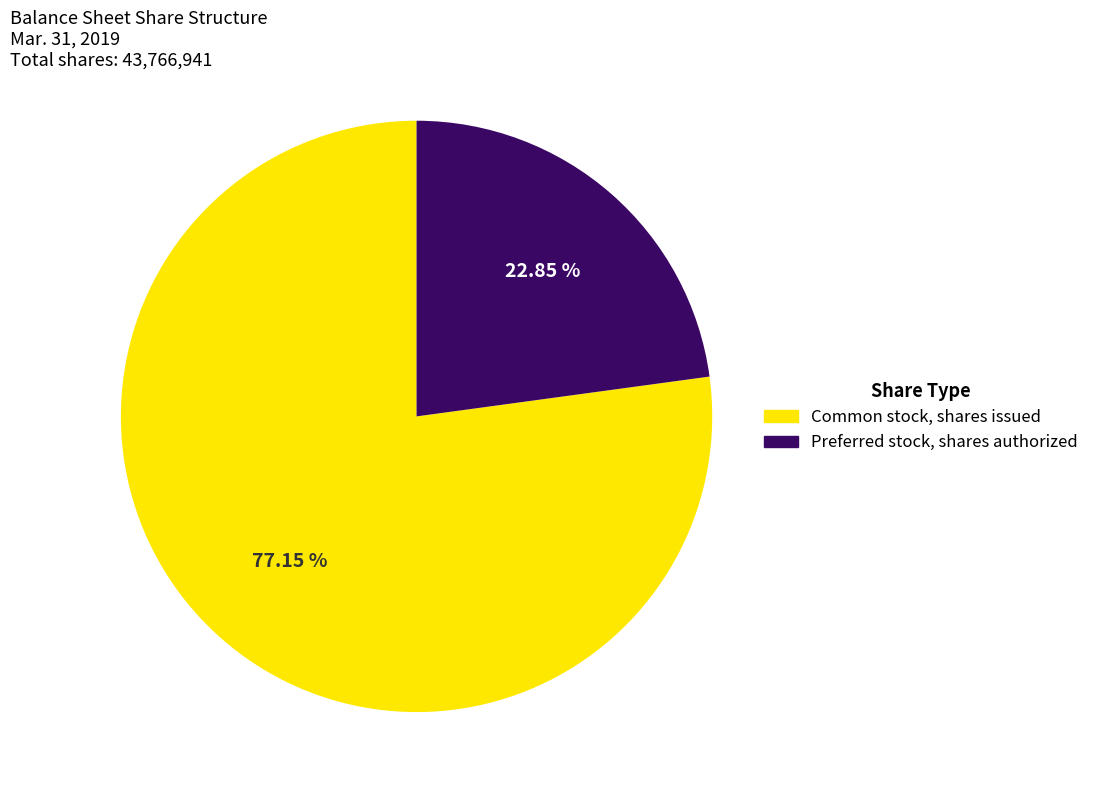

Which category has the smallest portion of the pie?

Preferred stock, shares authorized